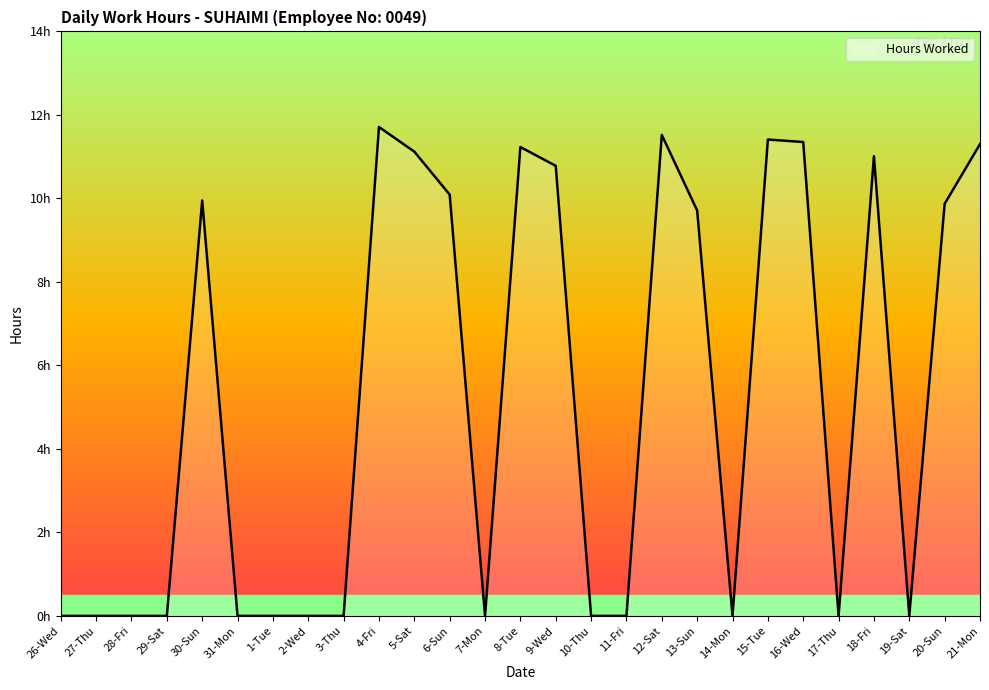

The value at 29-Sat is 0.0. True or false?

True